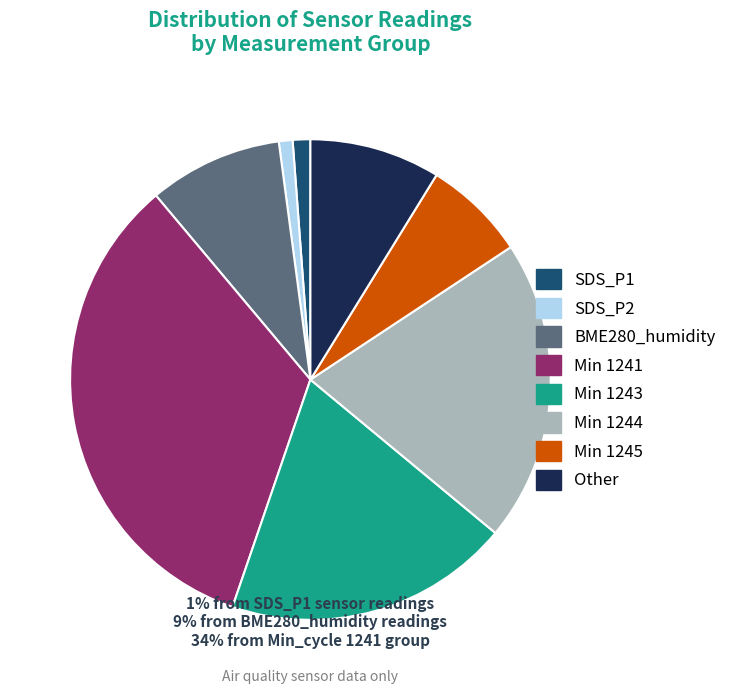

Which has a higher value, Min 1241 or Other?

Min 1241